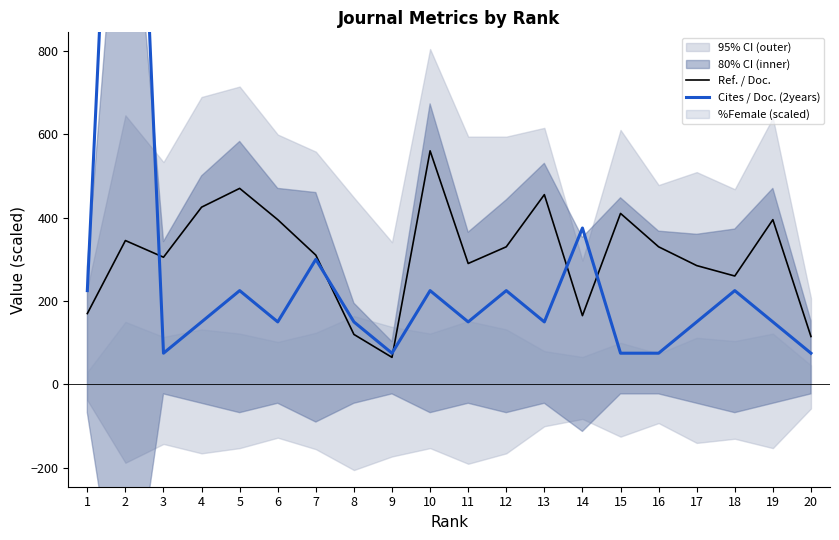

At which label does Ref. / Doc. first exceed 330?

2